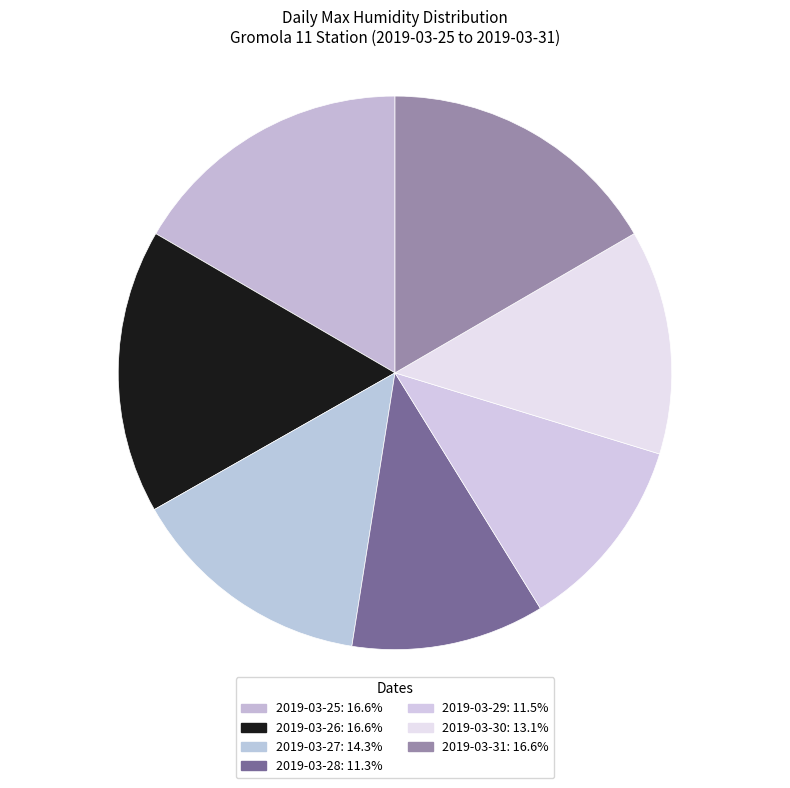

How many segments does this pie chart have?

7